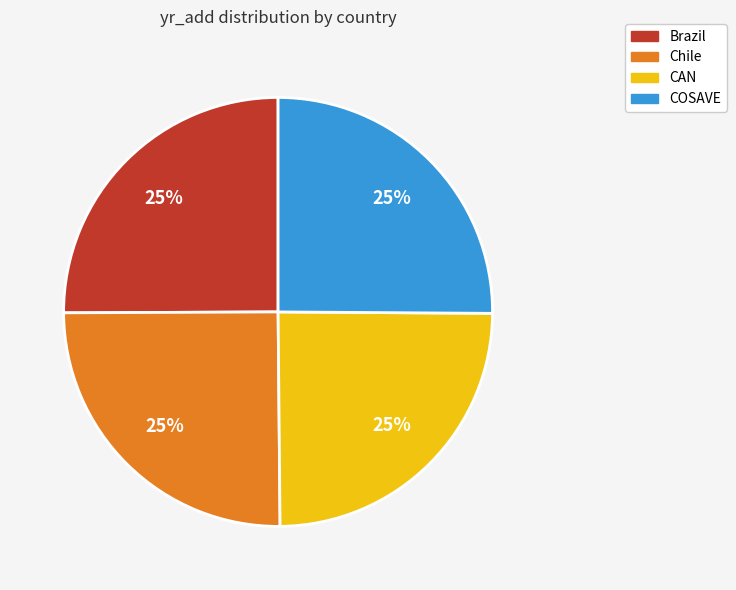

Count the number of slices in the pie.

4